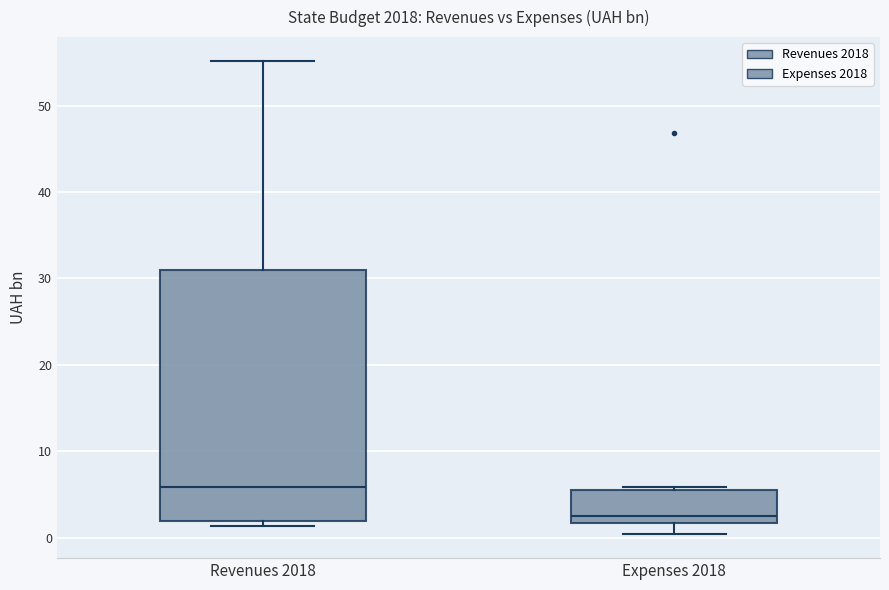

Reading left to right, transcribe this box plot: for each box, give where its median line is, the range the box spans, and where its two whiskers end, as read against the y-axis. The values are not printed on the chart, so give them approximately, as read against the axis.

Revenues 2018: median 6, box 2 to 31, whiskers 1 to 55
Expenses 2018: median 3, box 2 to 6, whiskers 0 to 6